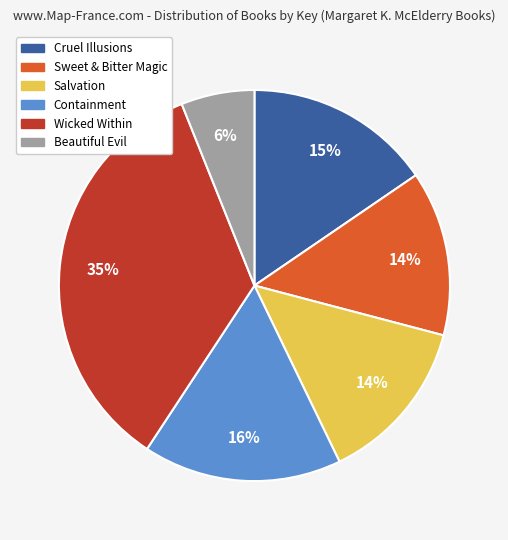

How many slices are in this pie chart?

6